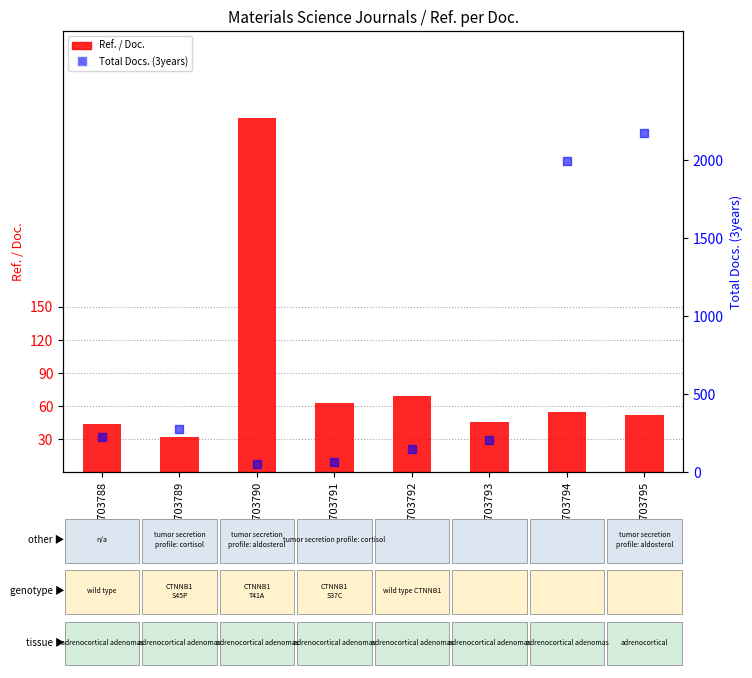

Which series has the largest Y range (max minus min)?

Total Docs. (3years)